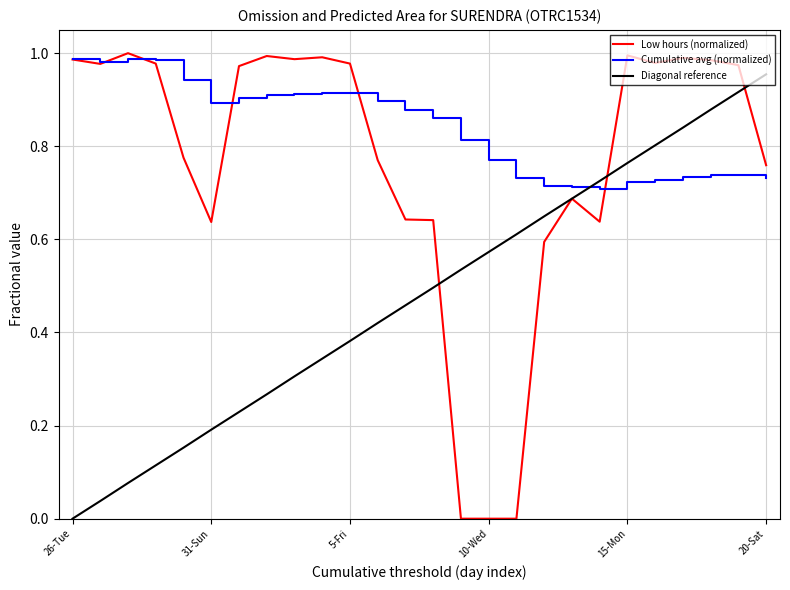

After their last crossing, which series has the higher values: Cumulative avg (normalized) or Diagonal reference?

Diagonal reference